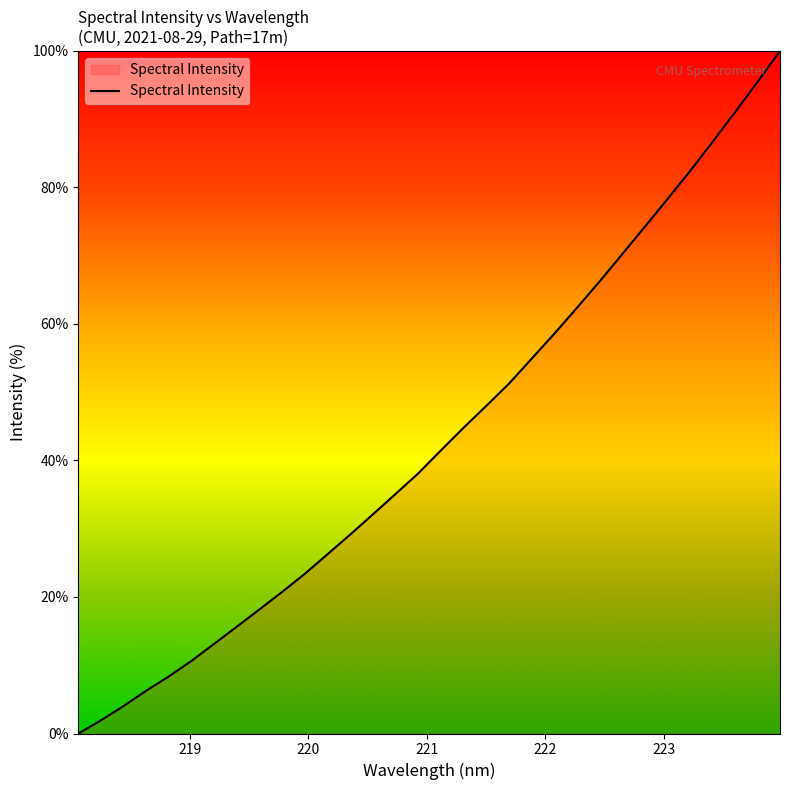

What is the sum of all values?

1388.4